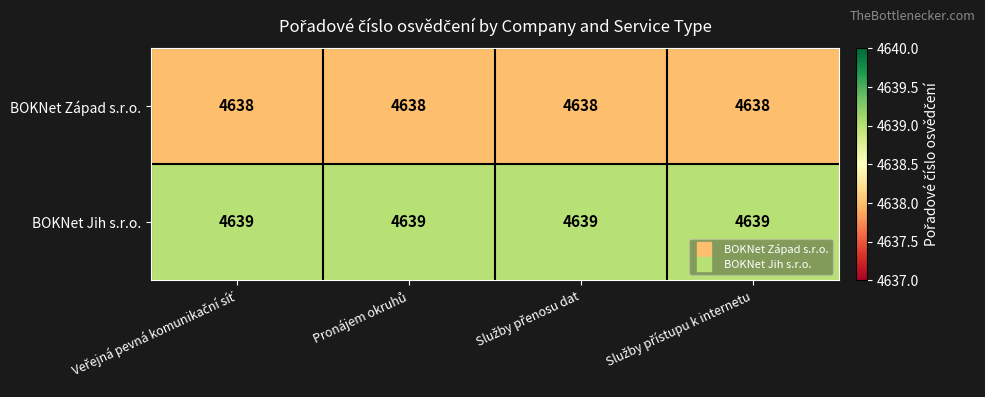

Which series has the largest total across all categories?

BOKNet Jih s.r.o.